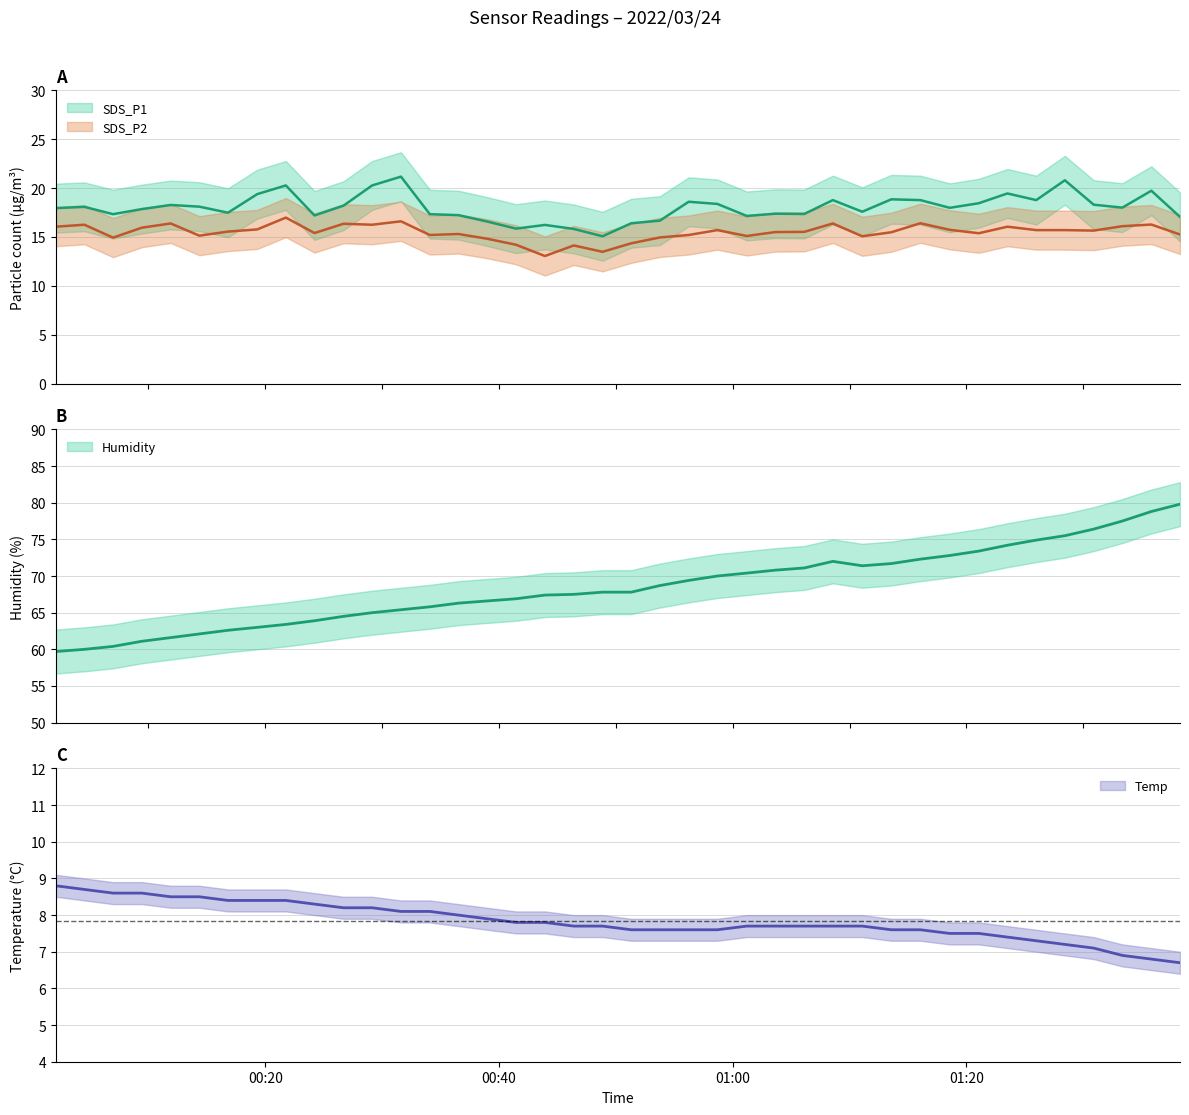

What is the lowest value of the Temp series?

6.7